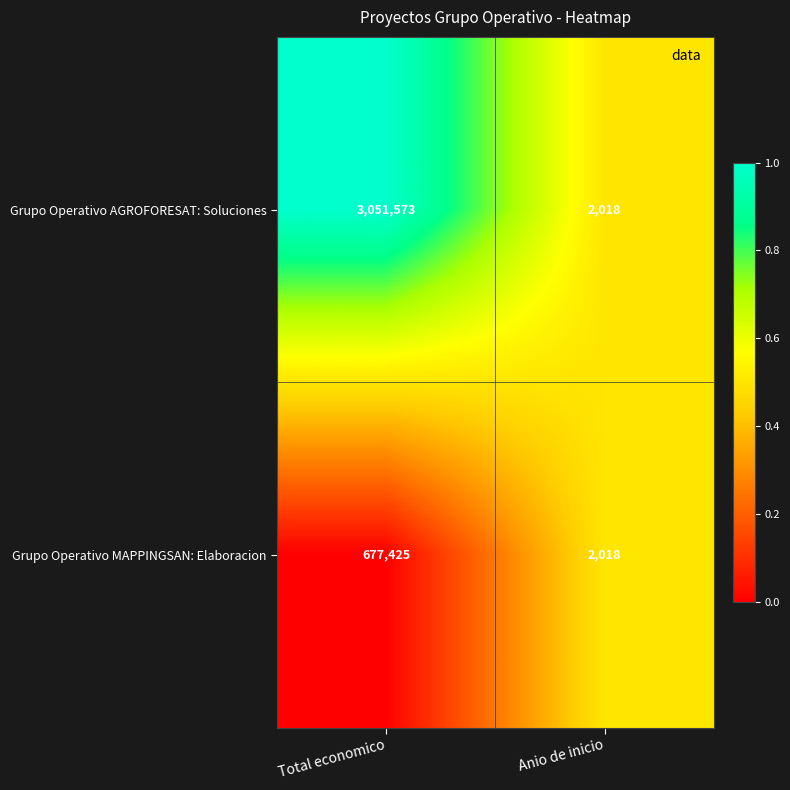

The Grupo Operativo AGROFORESAT: Soluciones series shows 3051573 at Total economico. True or false?

True